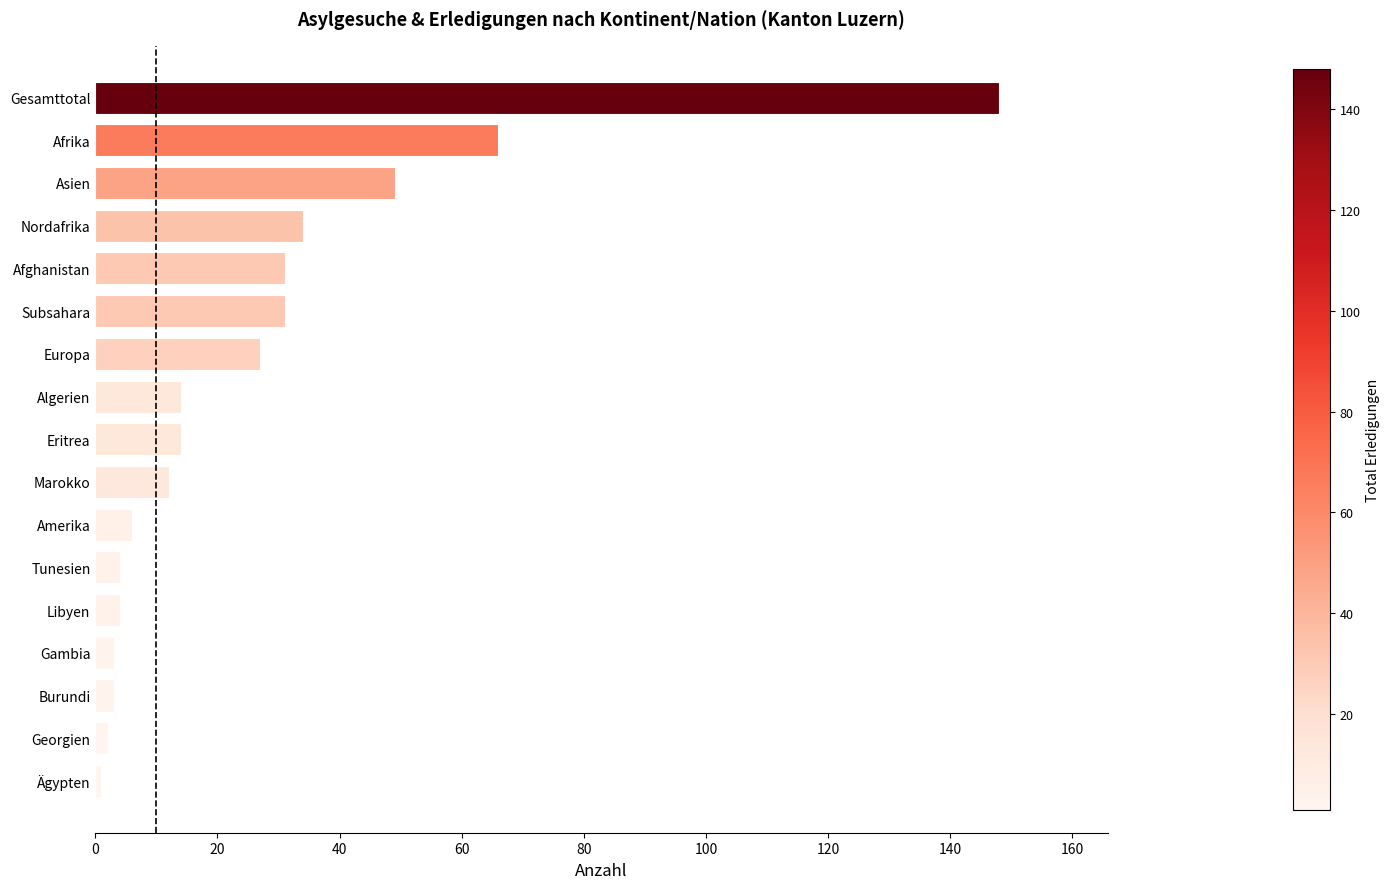

Which has a higher value, Gambia or Gesamttotal?

Gesamttotal